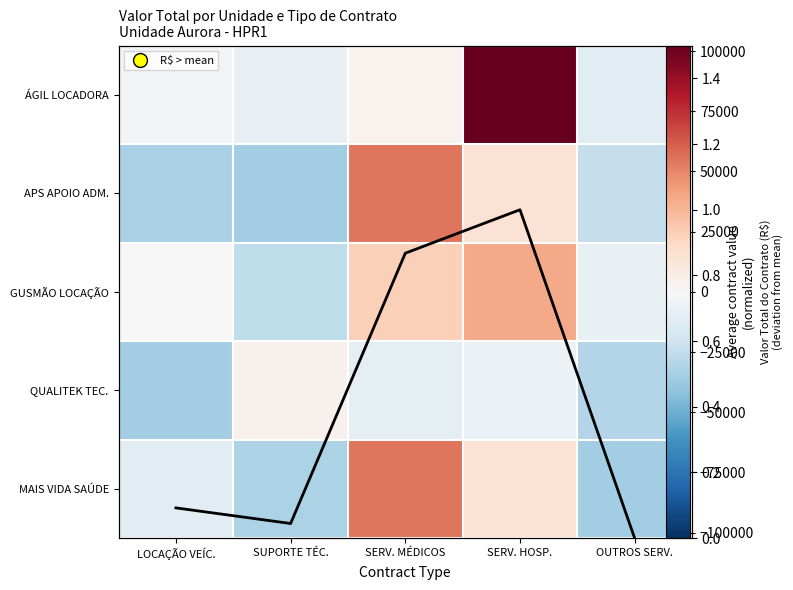

At which label does APS APOIO ADM. reach its minimum?

SUPORTE TÉC.